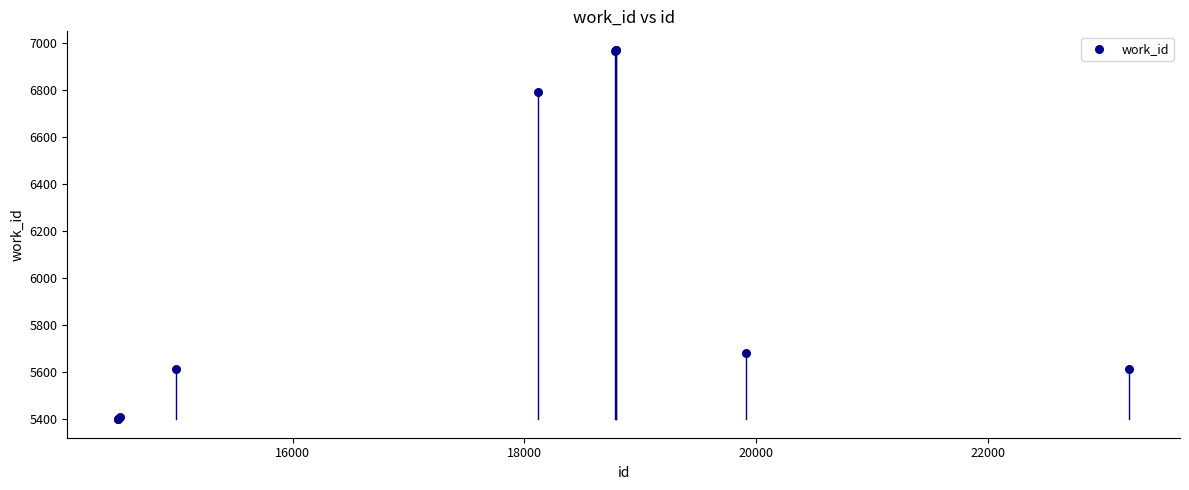

What Y value in the scatter plot is closest to 6184?

5681